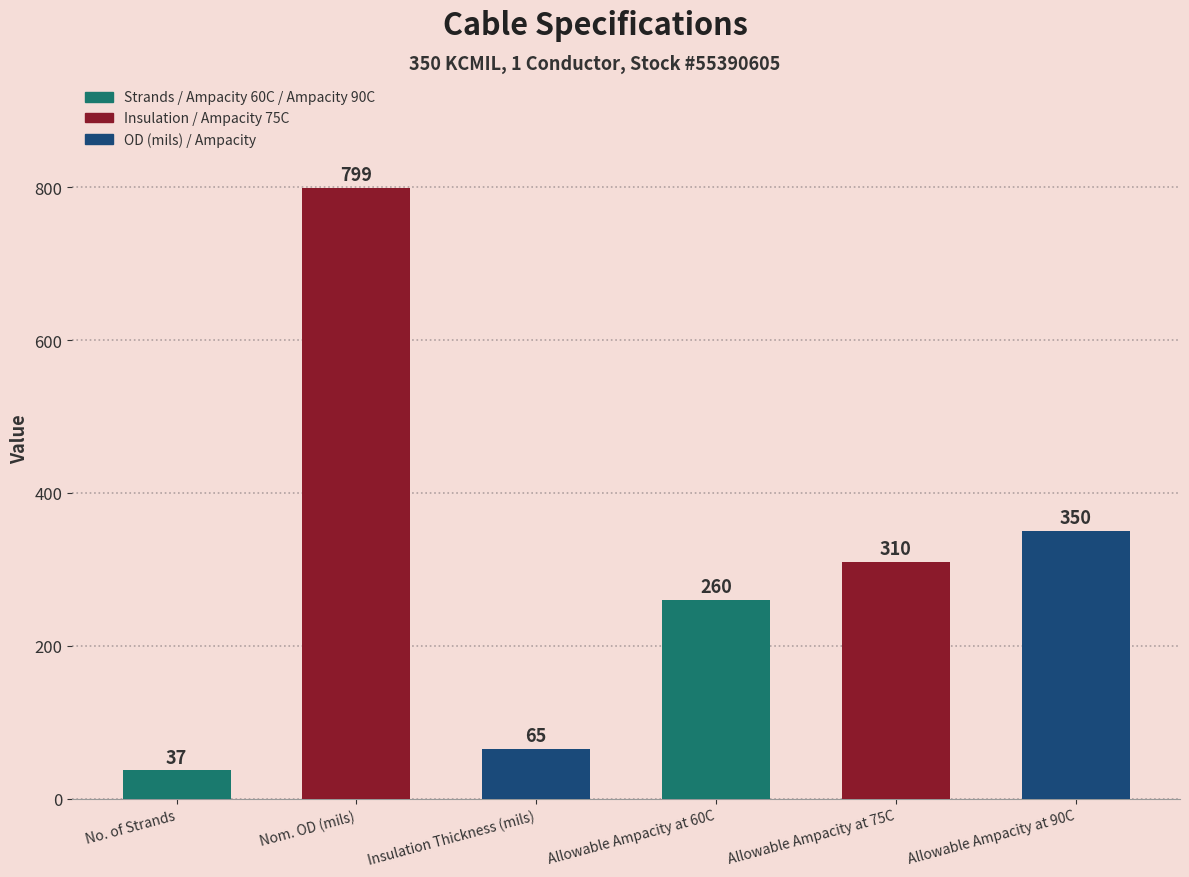

What is the label of the 2nd bar from the left?

Nom. OD (mils)